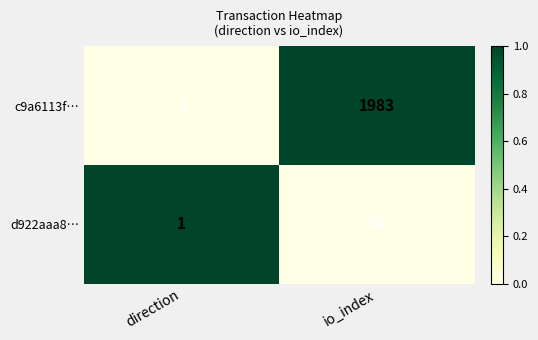

The value of c9a6113f… at io_index is 1983. True or false?

True